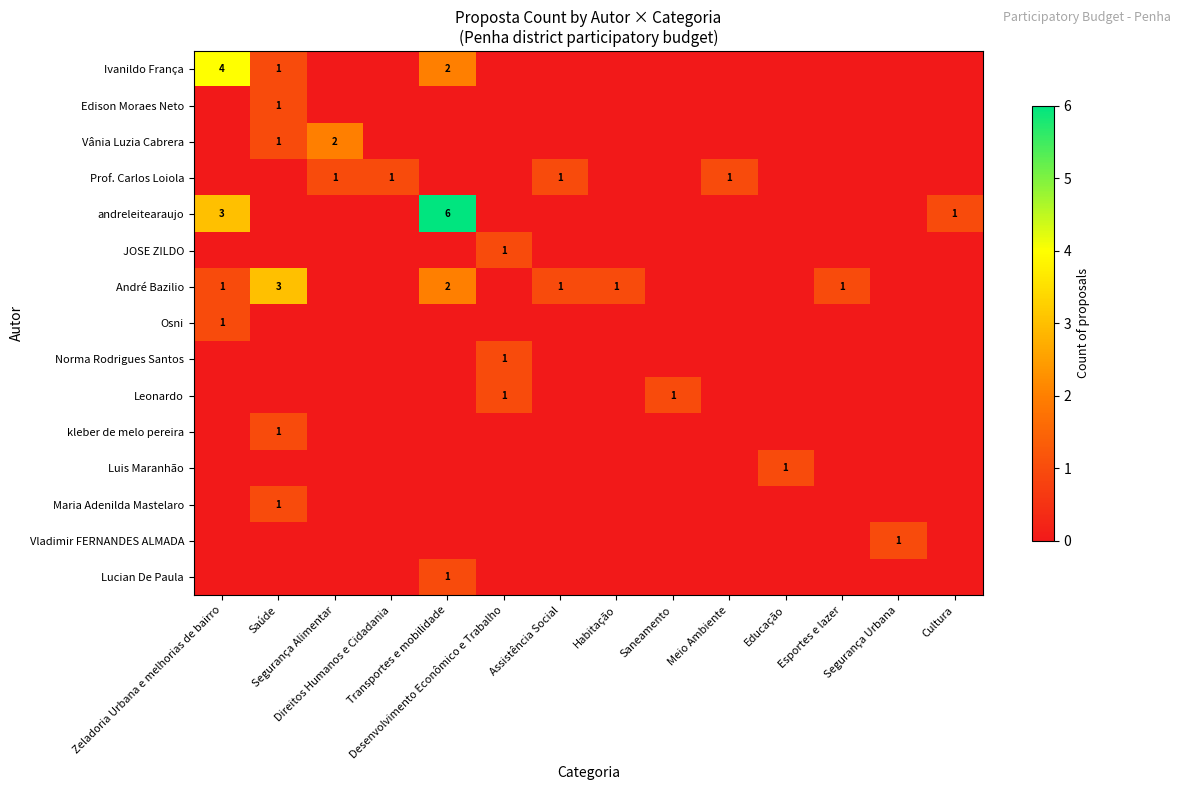

Read the André Bazilio value at Transportes e mobilidade.

2